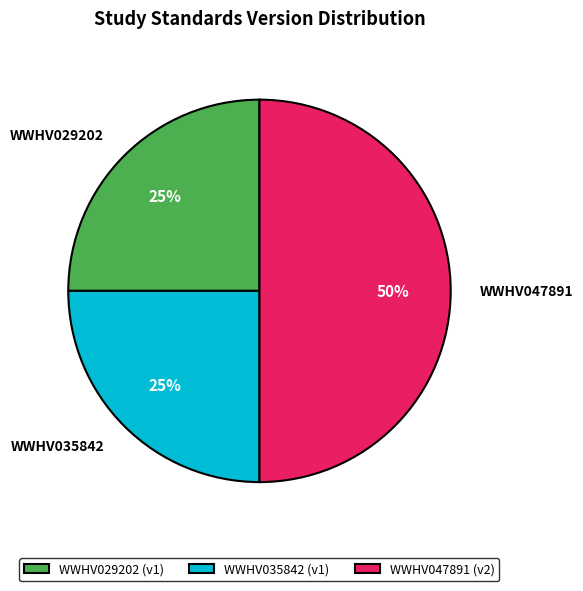

Approximately how many times larger is the value at WWHV047891 compared to WWHV035842?

2.0